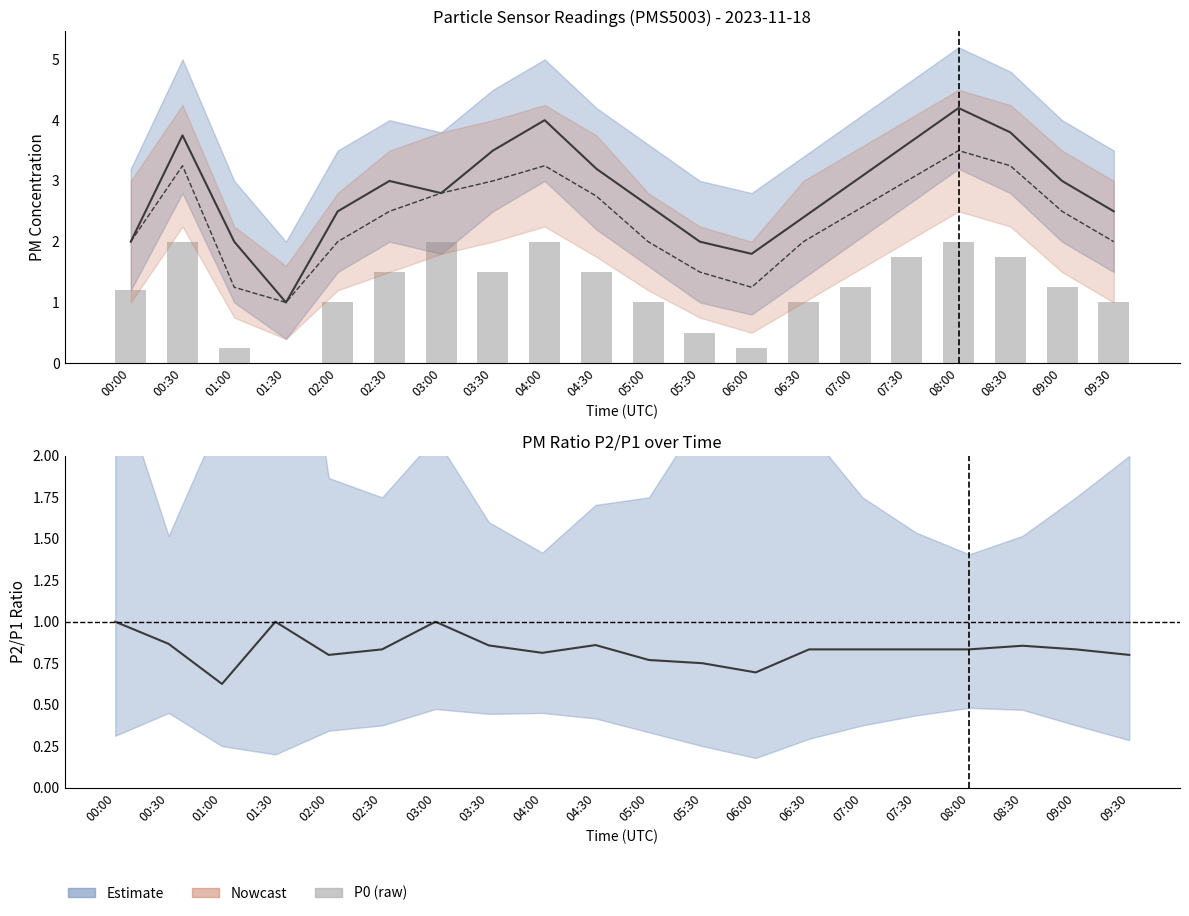

Is it true that P1 equals 2.0 at 05:30?

True